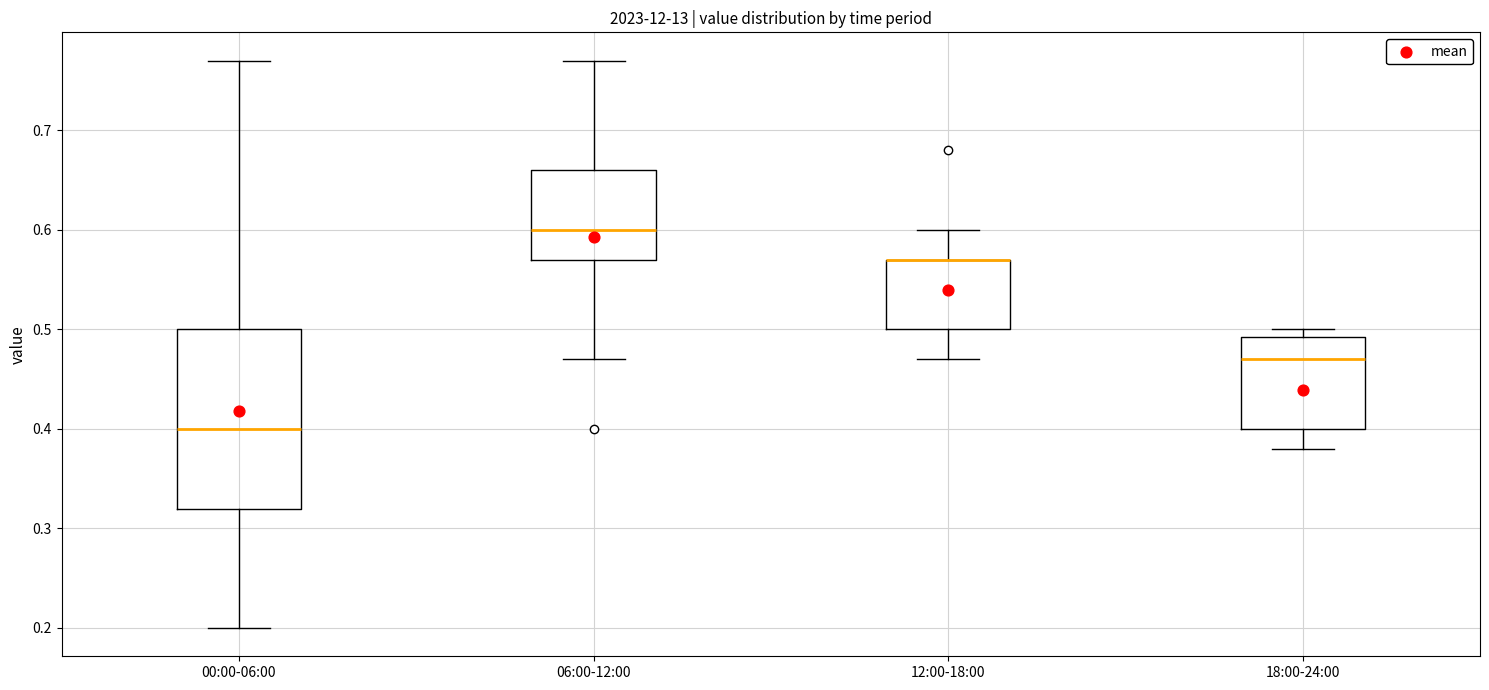

Which box is the tallest, from its lower edge to its upper edge?

00:00-06:00